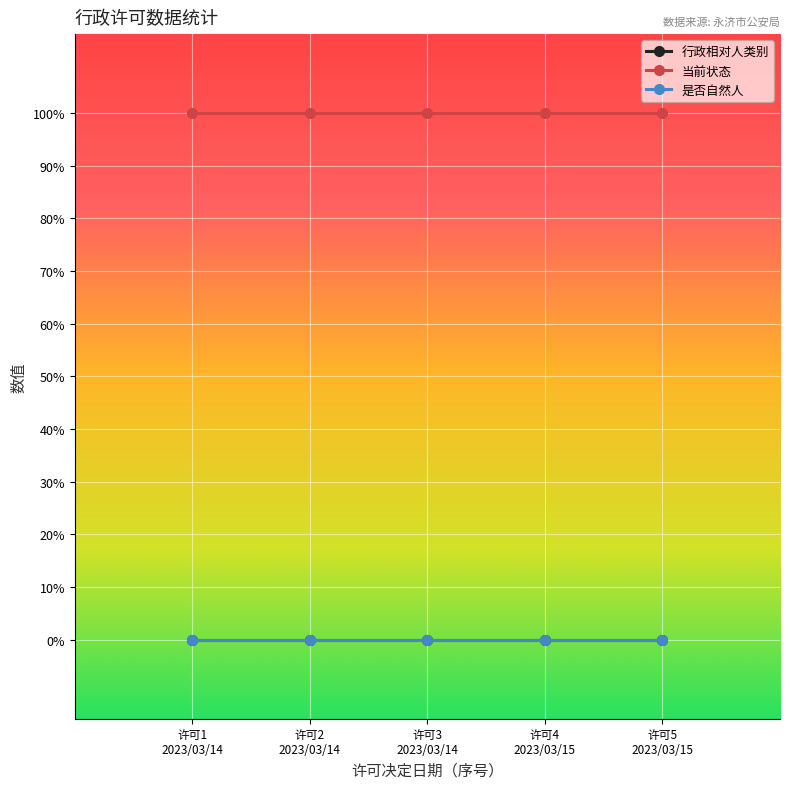

True or false: 行政相对人类别 and 是否自然人 intersect in this chart.

False